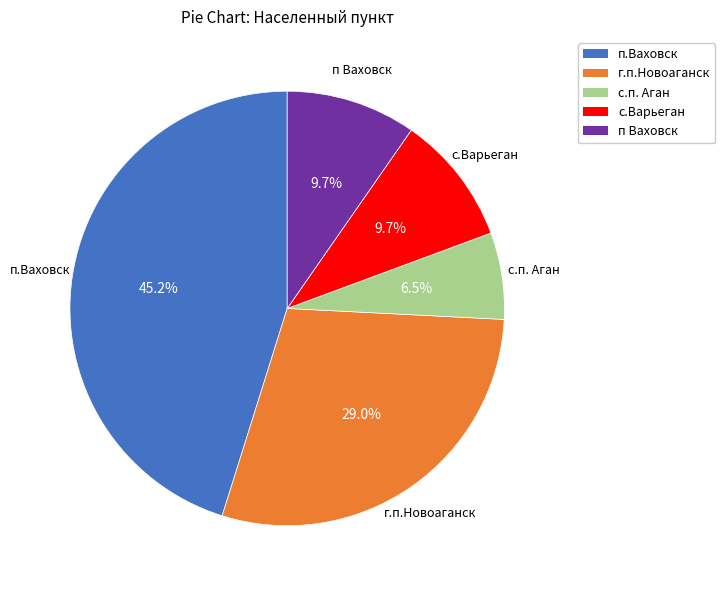

Between с.Варьеган and п.Ваховск, which is larger?

п.Ваховск